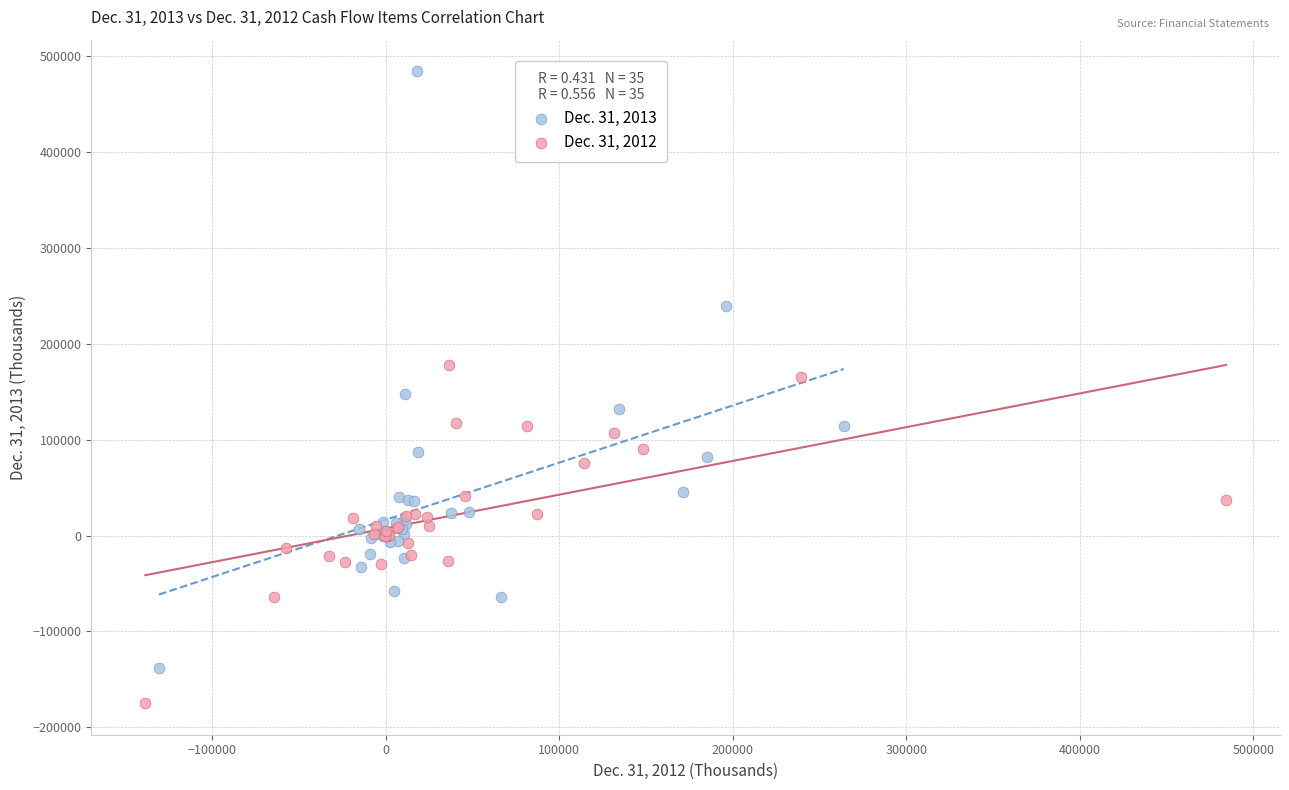

Which series contains the highest Y value?

Dec. 31, 2013